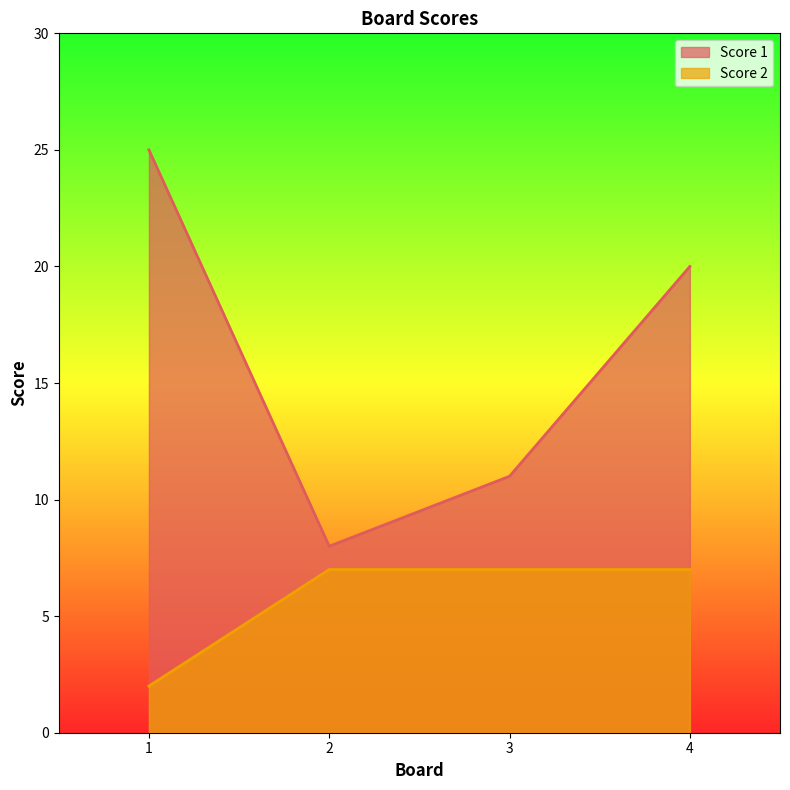

Which category has the highest value across all series?

1